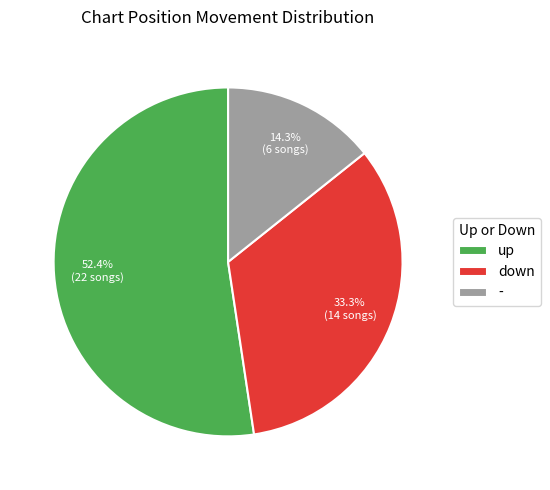

How many segments does this pie chart have?

3